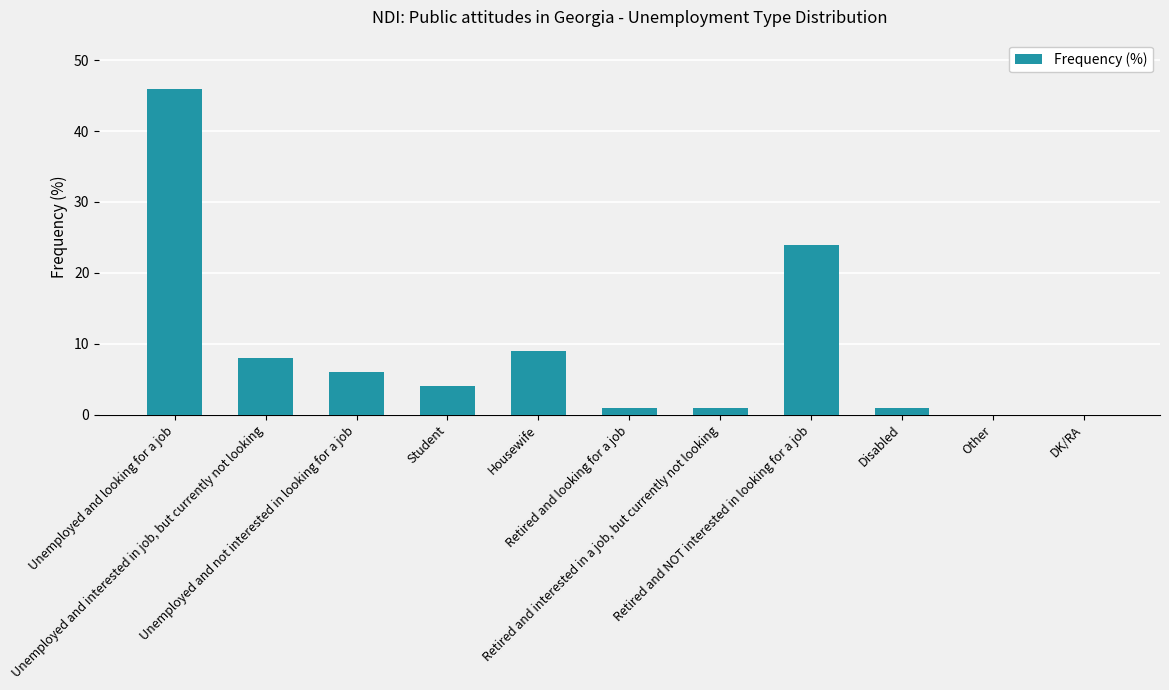

What is the sum of all values?

100